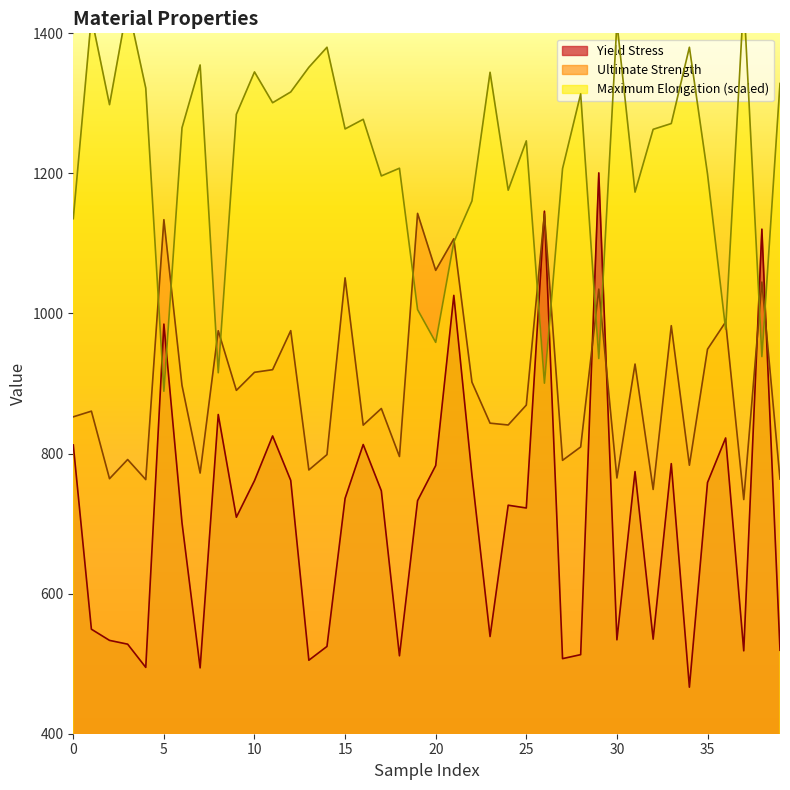

What is the value of the Maximum Elongation point at the 29th from the left?

1313.5